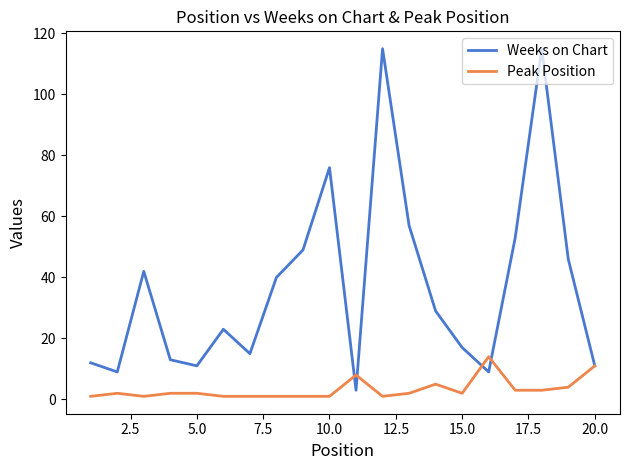

Rank the series by their average value, from highest to lowest.

Weeks on Chart, Peak Position